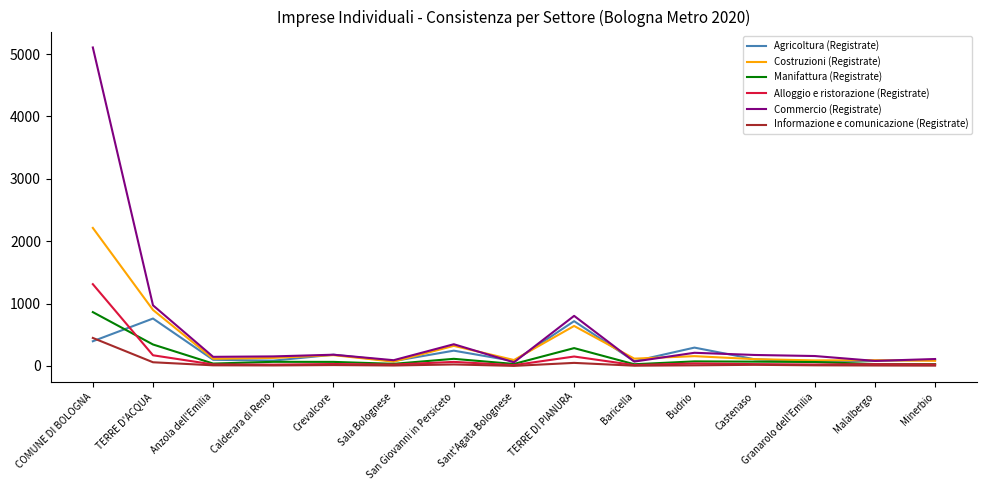

Where is the first local maximum for Agricoltura (Registrate)?

TERRE D'ACQUA